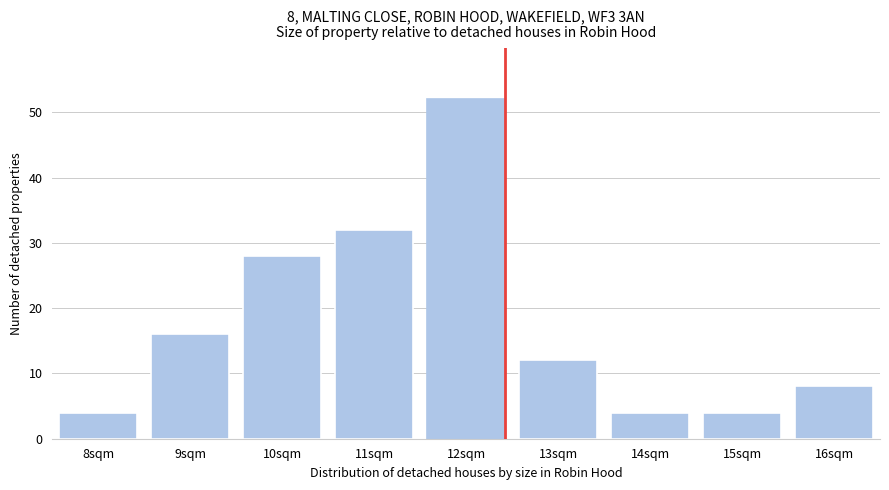

Reading left to right, extract all data points from this chart.

8sqm=4	9sqm=16	10sqm=28	11sqm=32	12sqm=52	13sqm=12	14sqm=4	15sqm=4	16sqm=8